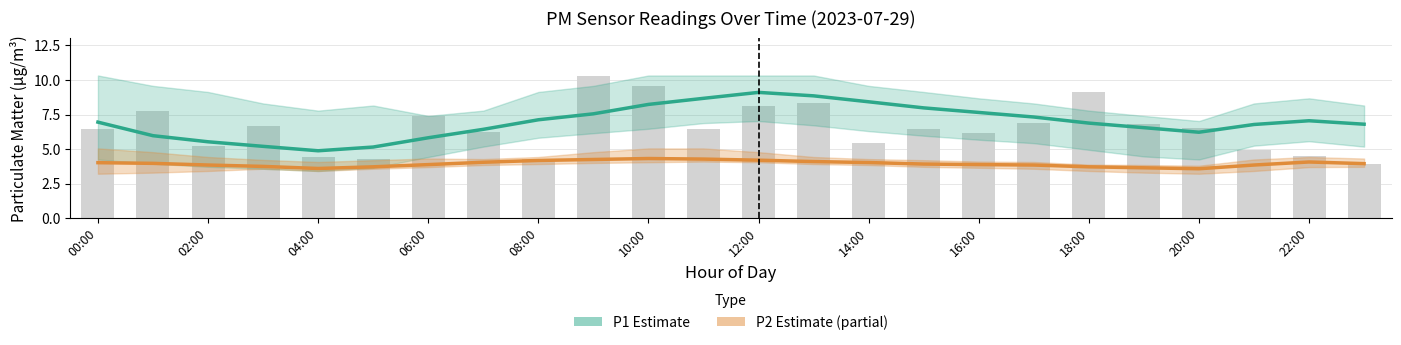

At how many categories does at least one series exceed 8?

5